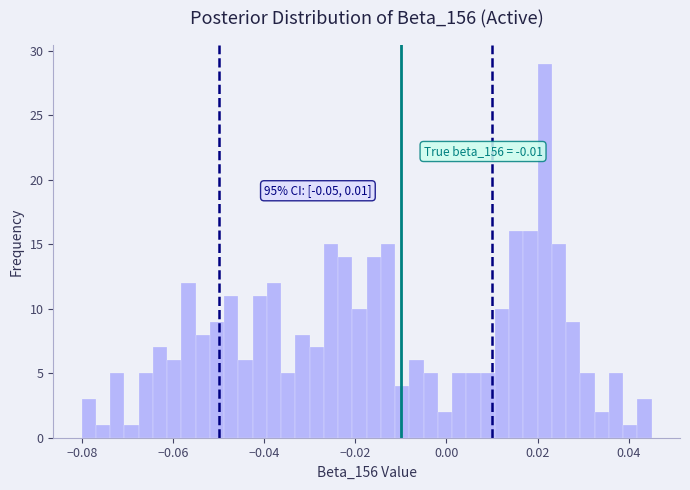

Read against the x-axis, roughly where is the centre of the tallest bar?

0.022